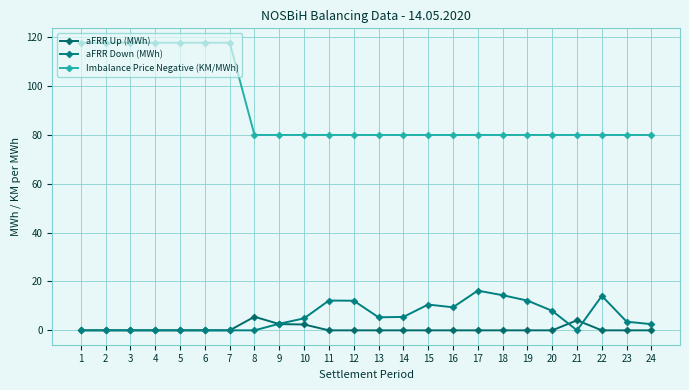

Reading left to right, what are all the values shown in this chart?

aFRR Up (MWh): 1=0.0	2=0.0	3=0.0	4=0.0	5=0.0	6=0.0	7=0.0	8=5.6	9=2.6	10=2.4	11=0.0	12=0.0	13=0.0	14=0.0	15=0.0	16=0.0	17=0.0	18=0.0	19=0.0	20=0.0	21=4.1	22=0.0	23=0.0	24=0.0
aFRR Down (MWh): 1=0.0	2=0.0	3=0.0	4=0.0	5=0.0	6=0.0	7=0.0	8=0.0	9=2.7	10=4.9	11=12.2	12=12.1	13=5.3	14=5.5	15=10.6	16=9.4	17=16.3	18=14.4	19=12.2	20=8.0	21=0.0	22=14.1	23=3.5	24=2.5
Imbalance Price Negative (KM/MWh): 1=117.8	2=117.8	3=117.8	4=117.8	5=117.8	6=117.8	7=117.8	8=80.0	9=80.0	10=80.0	11=80.0	12=80.0	13=80.0	14=80.0	15=80.0	16=80.0	17=80.0	18=80.0	19=80.0	20=80.0	21=80.0	22=80.0	23=80.0	24=80.0